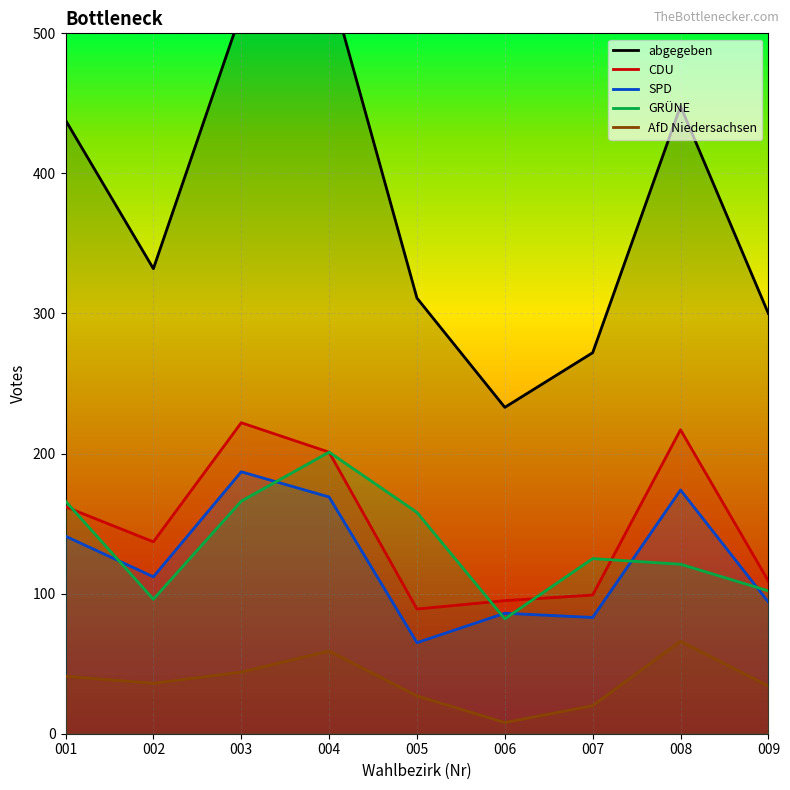

True or false: SPD has a value of 147 at 007.

False